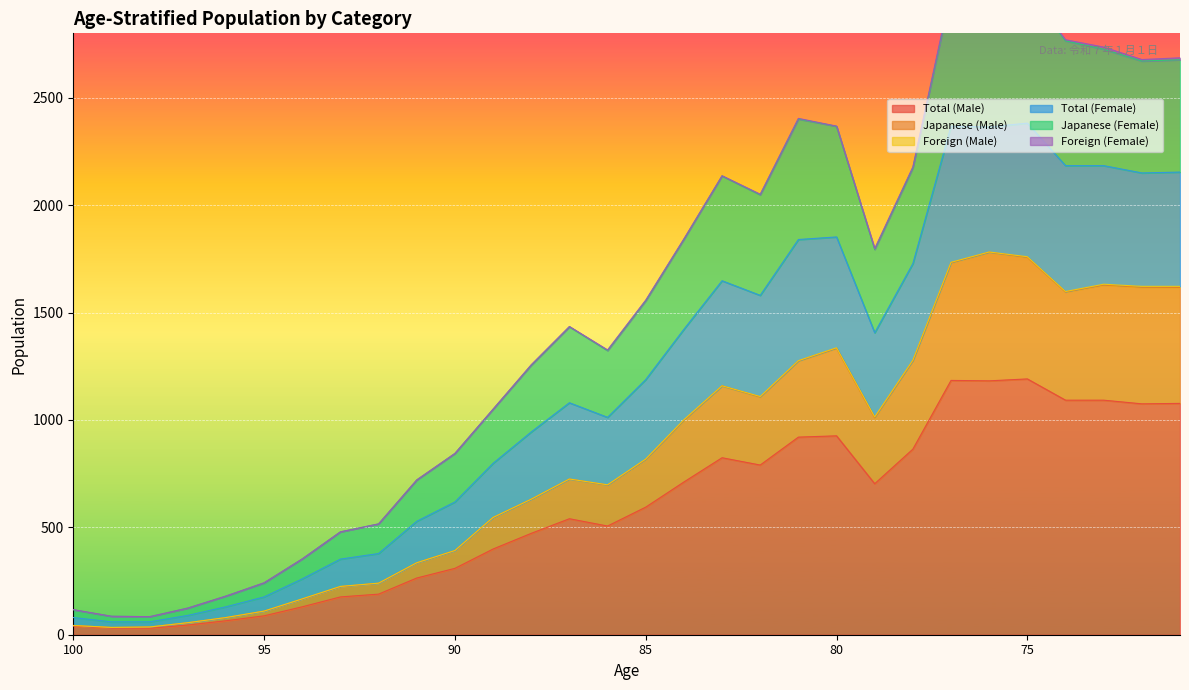

What is the value of the Japanese (Female) point at the 8th from the left?

479